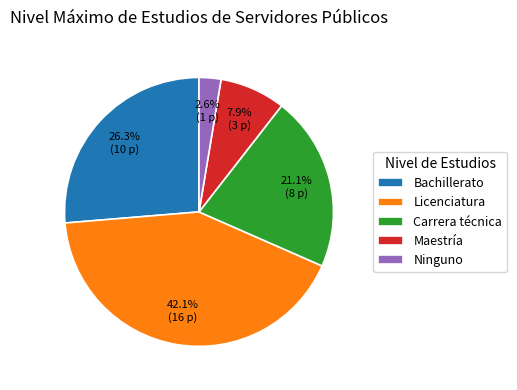

To the nearest percent, what is the combined percentage of Ninguno and Licenciatura?

45%